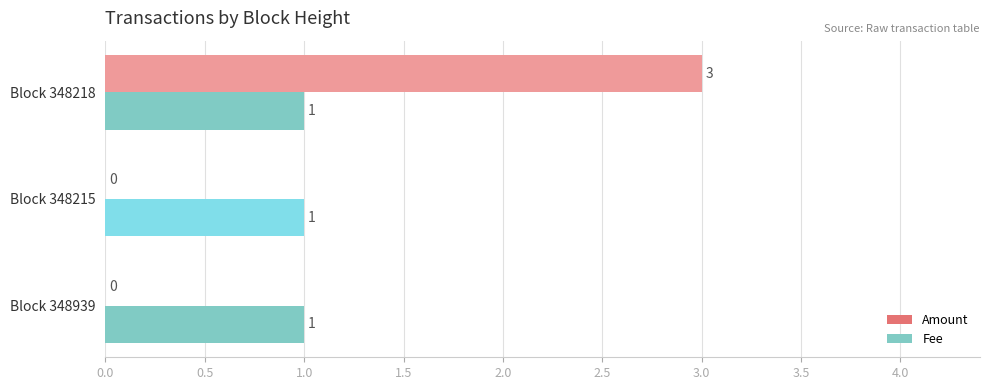

Which category has the highest value in the Amount series?

Block 348218